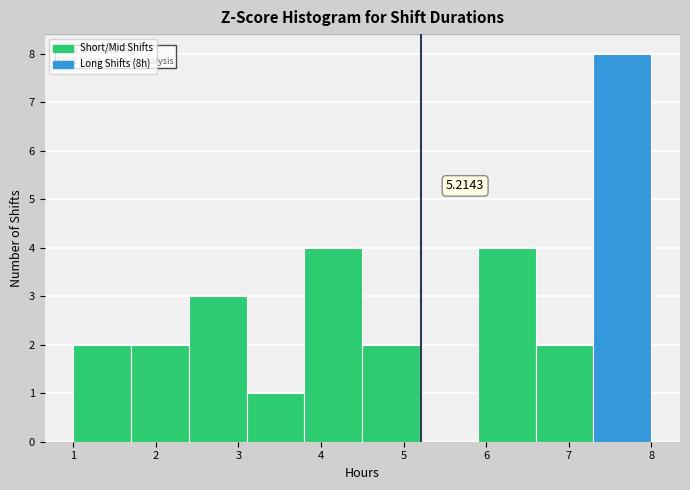

Which range on the x-axis has the tallest bar?

7.3 to 8.0